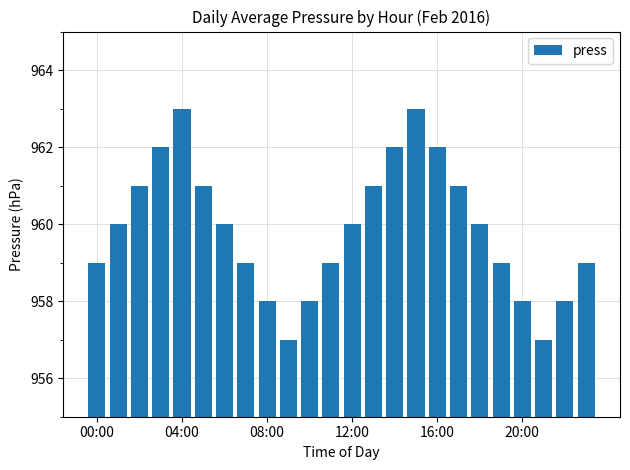

What is the smallest value displayed?

957